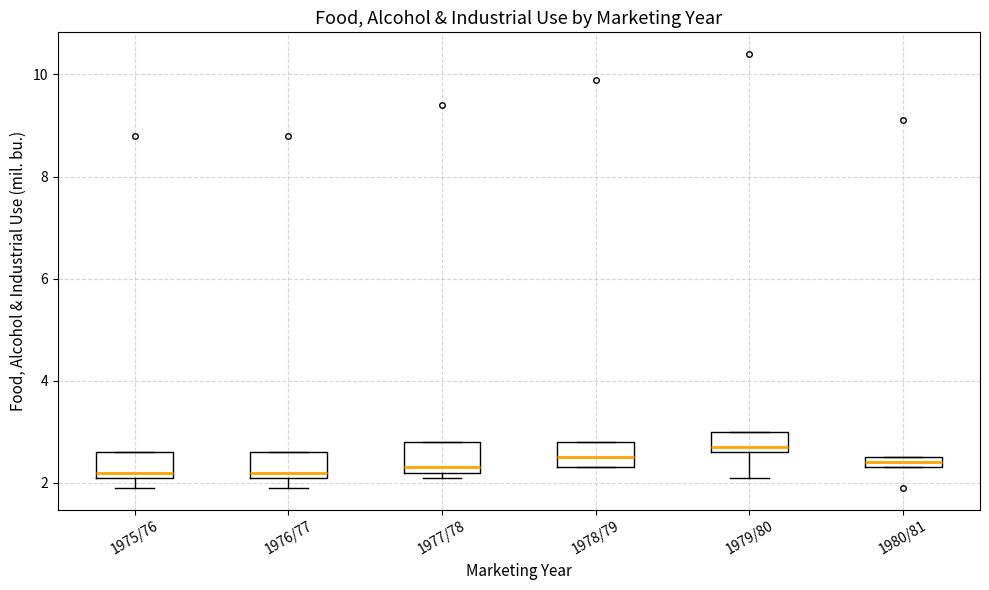

Where is the lower edge of the box for 1978/79 on the y-axis? The values are not printed on the chart, so give them approximately, as read against the axis.

2.4